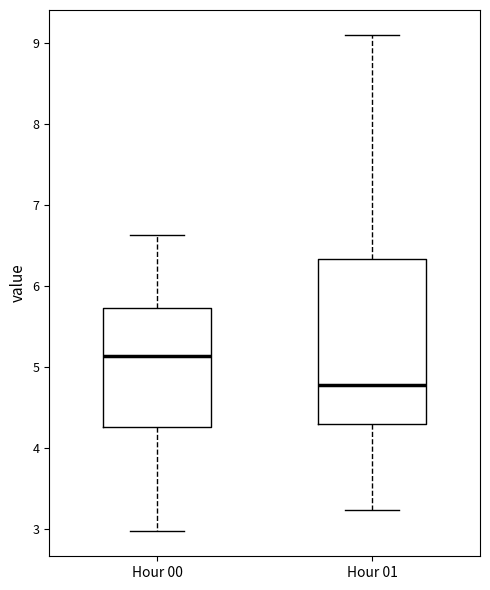

Which box is the tallest, from its lower edge to its upper edge?

Hour 01